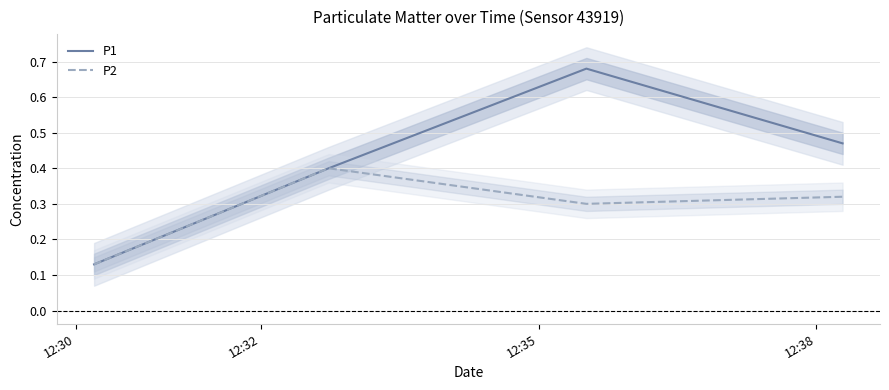

In P1, how many points are higher than both neighbors (excluding endpoints)?

1